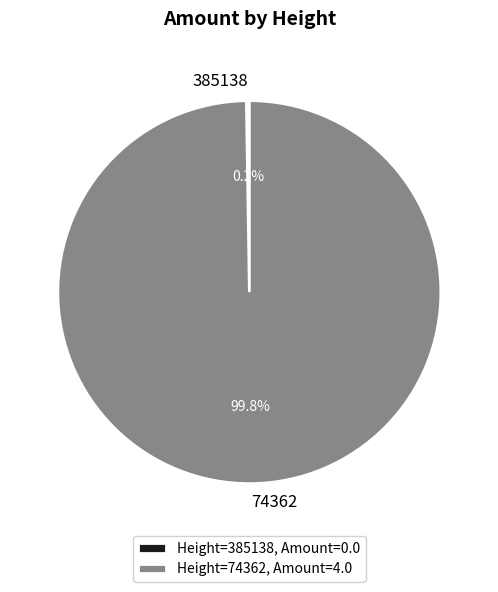

Does any single category account for the majority?

Yes